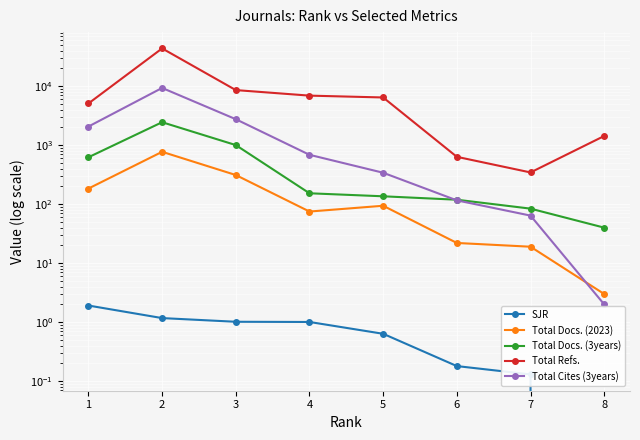

What is the value of the Total Cites (3years) point at the 3rd from the left?

2757.0